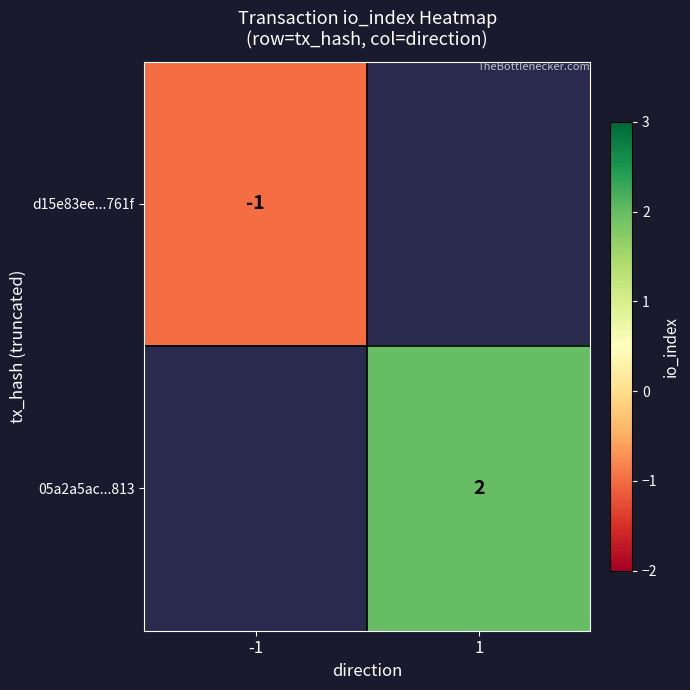

The 05a2a5ac...813 series shows 2 at 1. True or false?

True